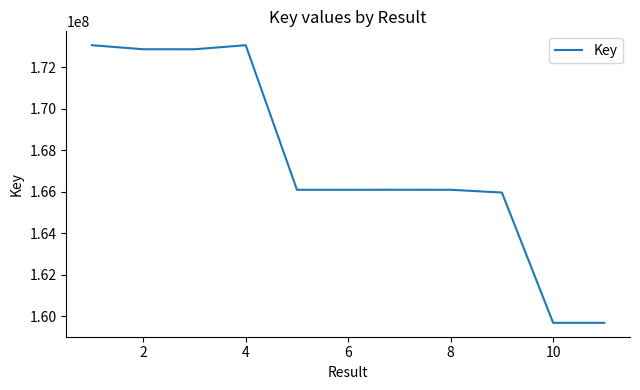

What is the average value?

167415304